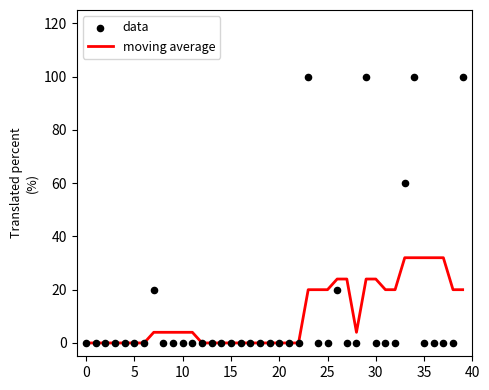

Which series has the largest total across all categories?

data